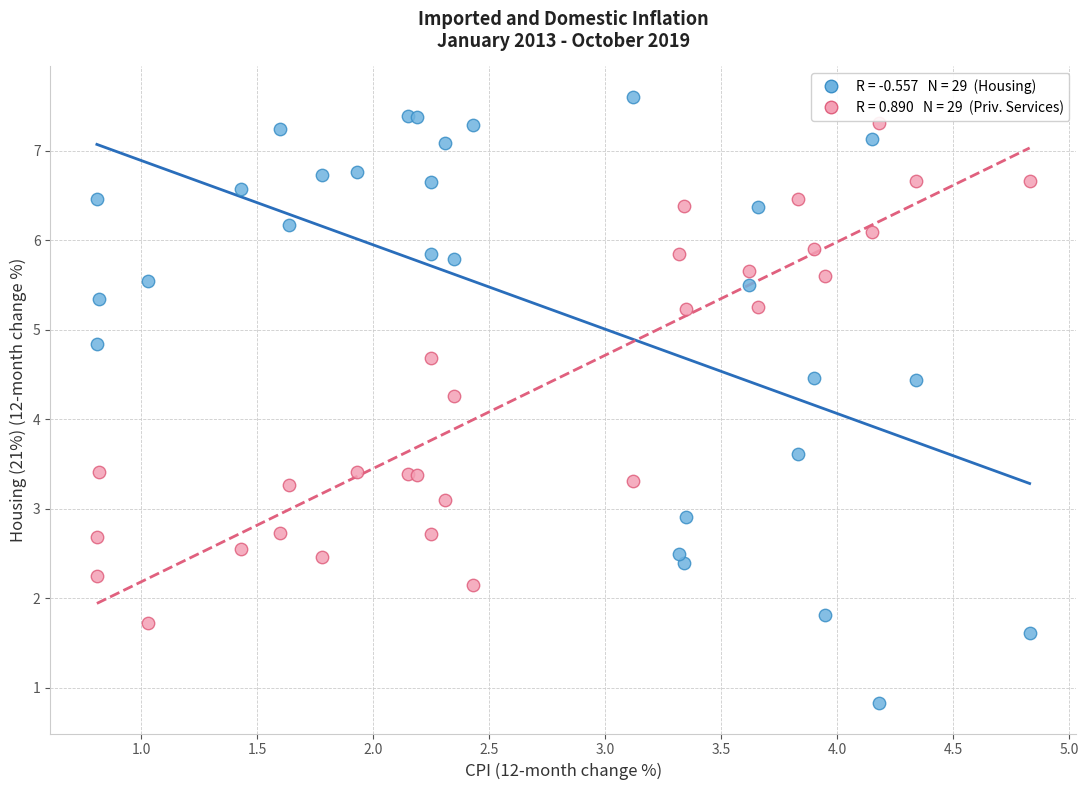

Across all series, what Y value is closest to 4?

4.3